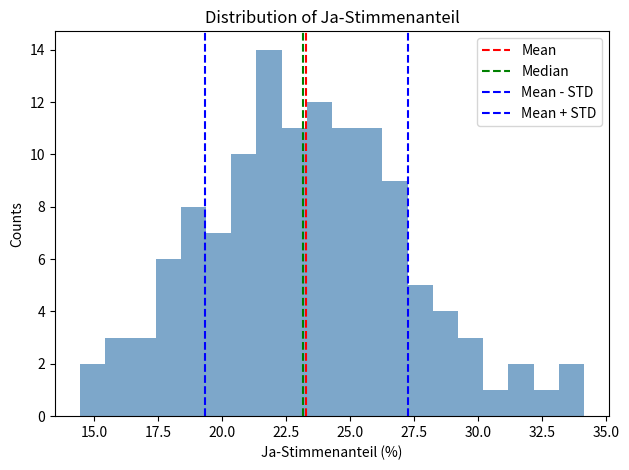

Read against the x-axis, roughly where is the centre of the tallest bar?

22.0